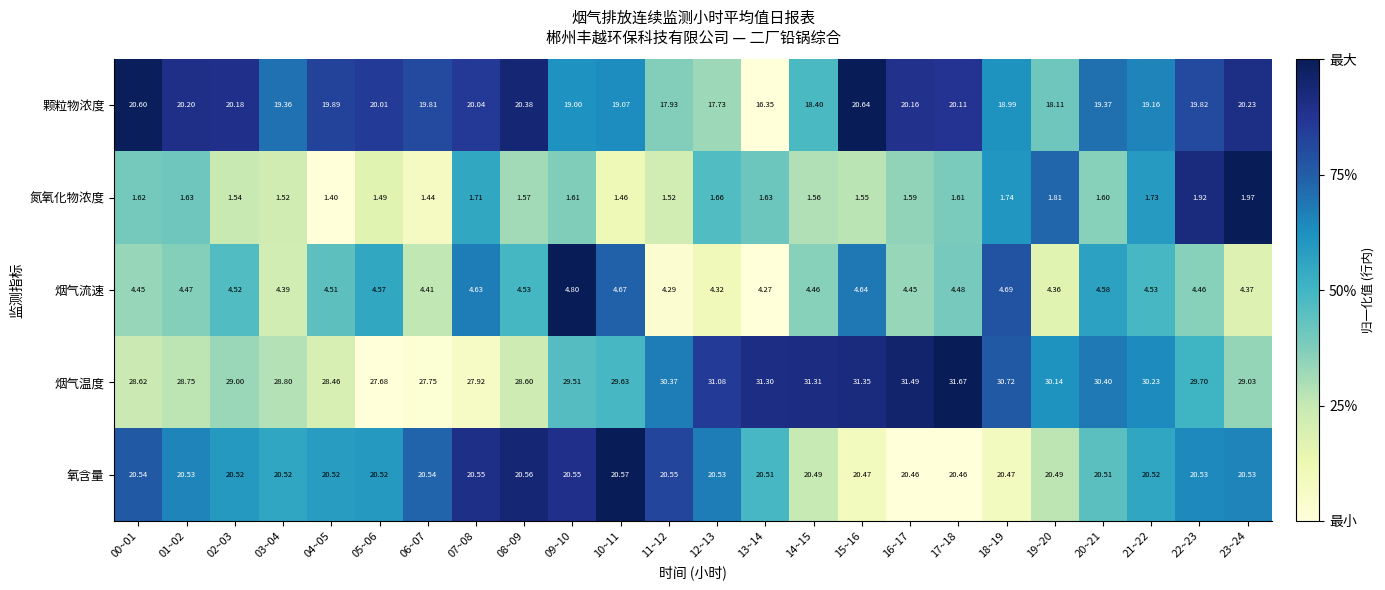

Which series has the largest total across all categories?

烟气温度